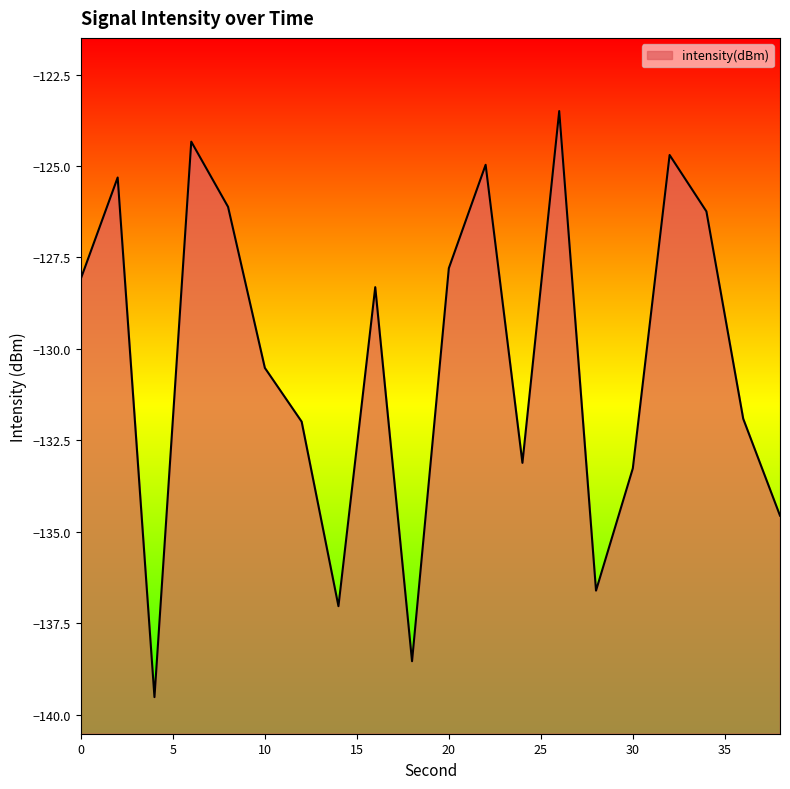

List the labels in order of value, largest first.

26, 6, 32, 22, 2, 8, 34, 20, 0, 16, 10, 36, 12, 24, 30, 38, 28, 14, 18, 4